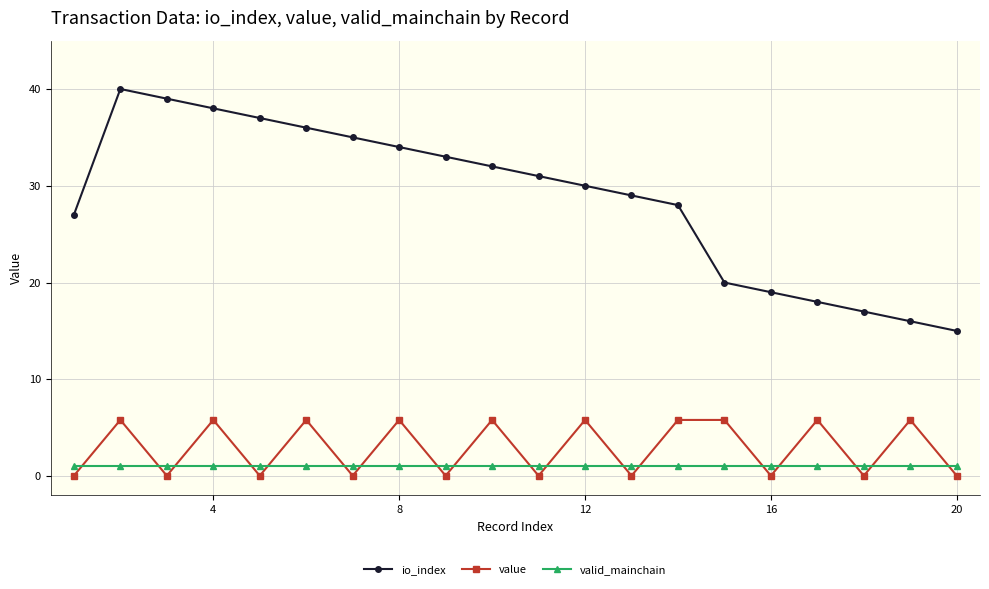

What is the value of the io_index point at the 13th from the left?

29.0